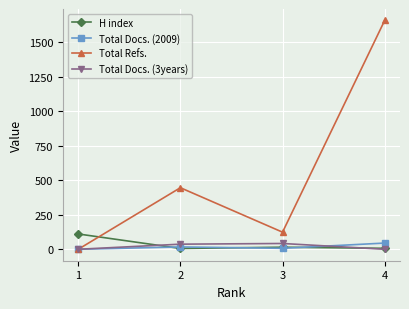

At how many categories does at least one series exceed 1165?

1